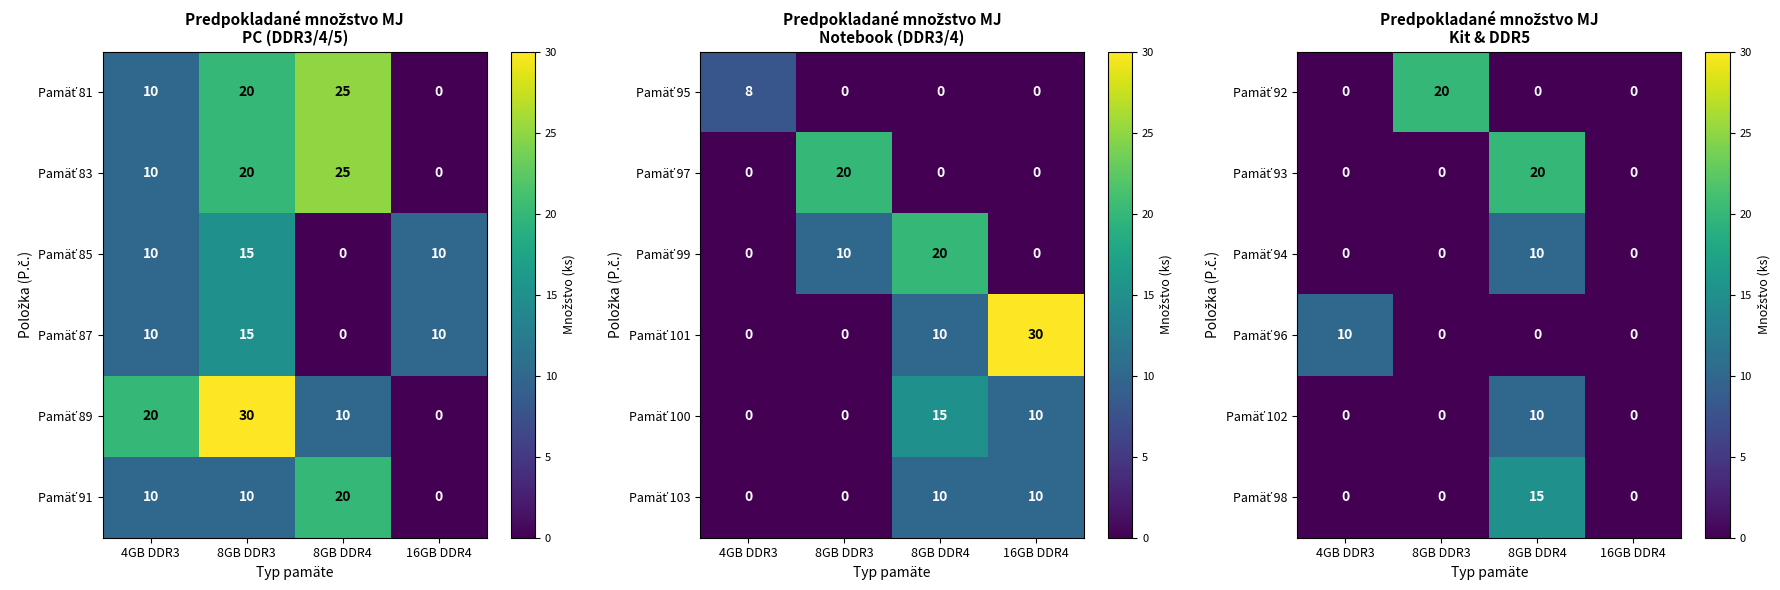

Where is Pamäť 93 nearest to the value 10?

4GB DDR3